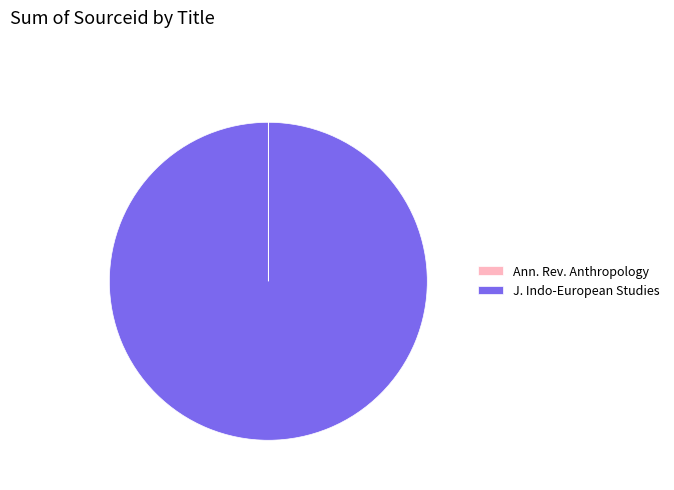

The J. Indo-European Studies slice represents 100% of the pie. True or false?

True